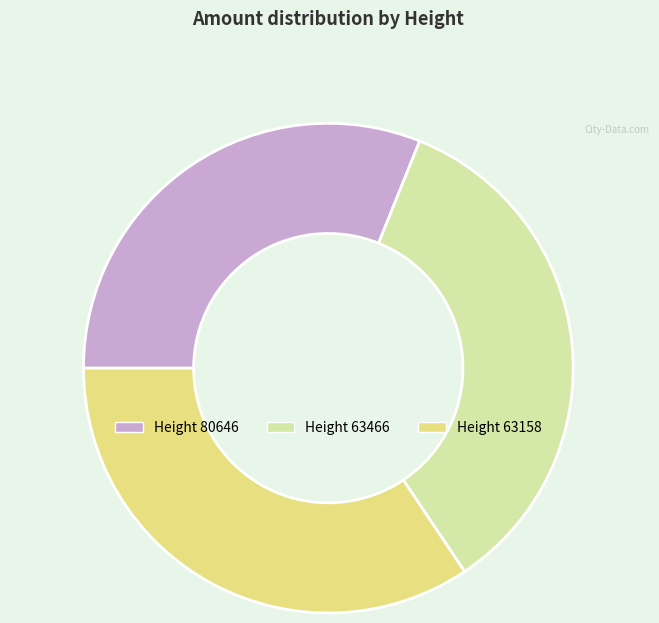

True or false: Height 63466 accounts for 35% of the total.

True